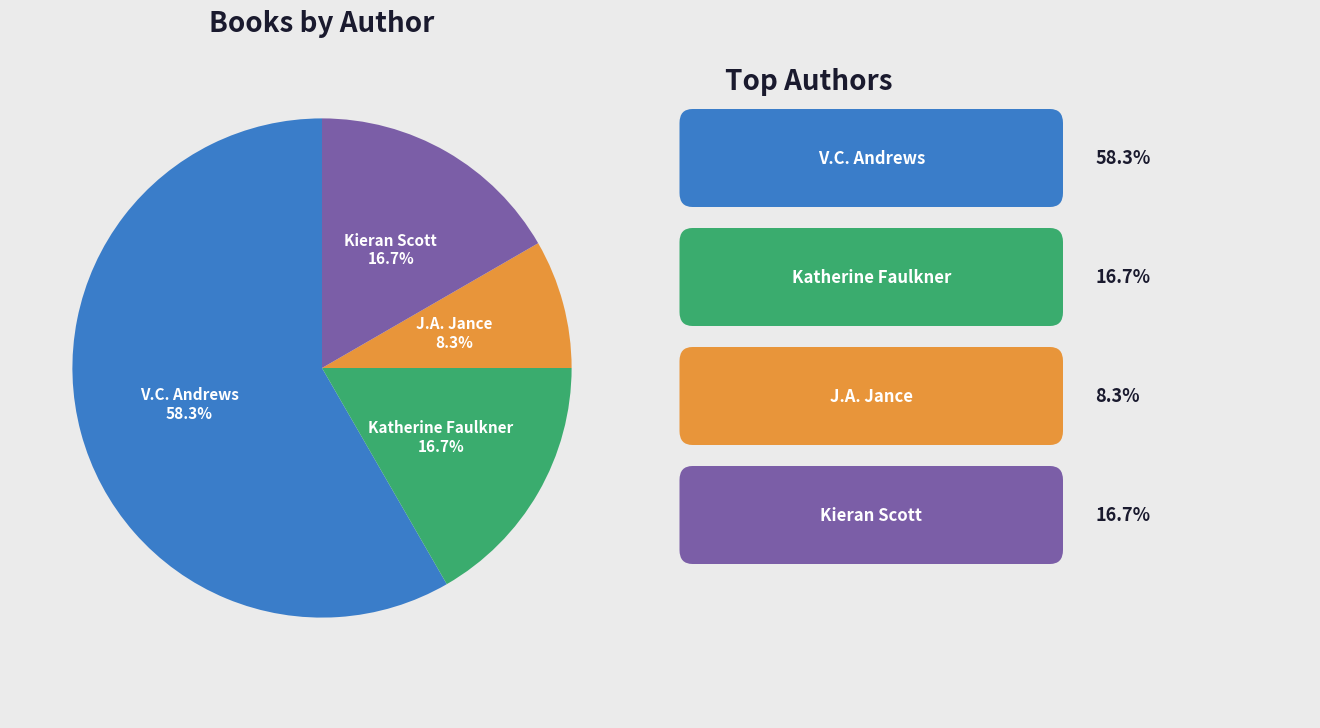

Is there any slice that represents more than half of the pie?

Yes